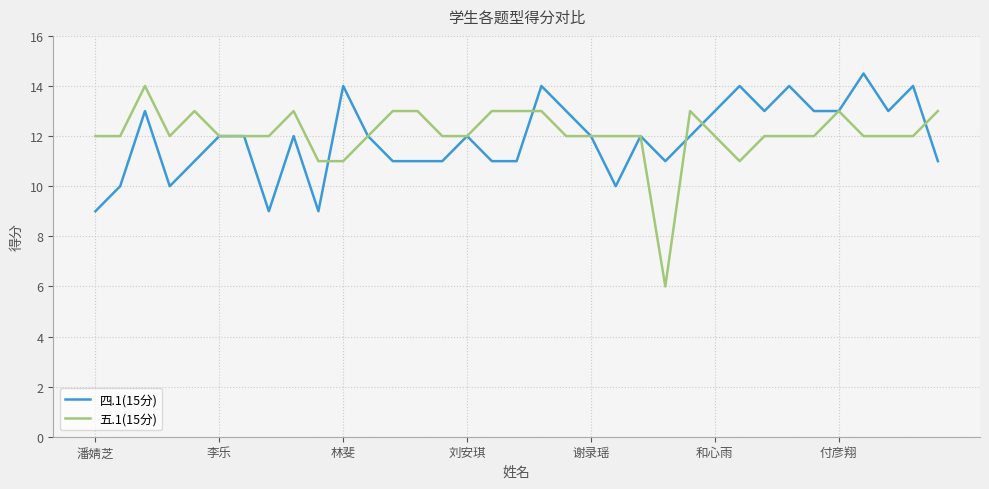

True or false: 五.1(15分) has more than 0 interior local peaks.

True